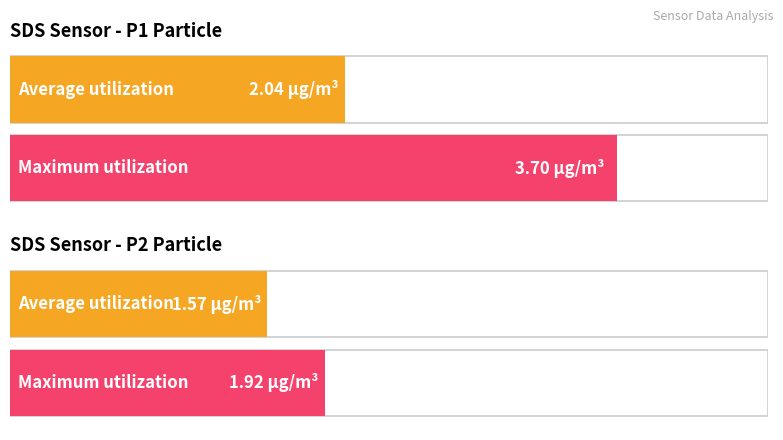

Count the number of data series in this chart.

2